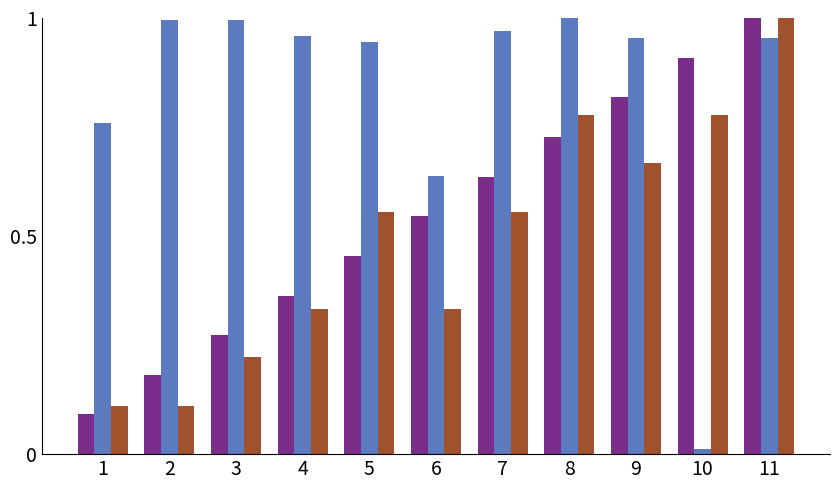

At which category is the sum across all series the highest?

11